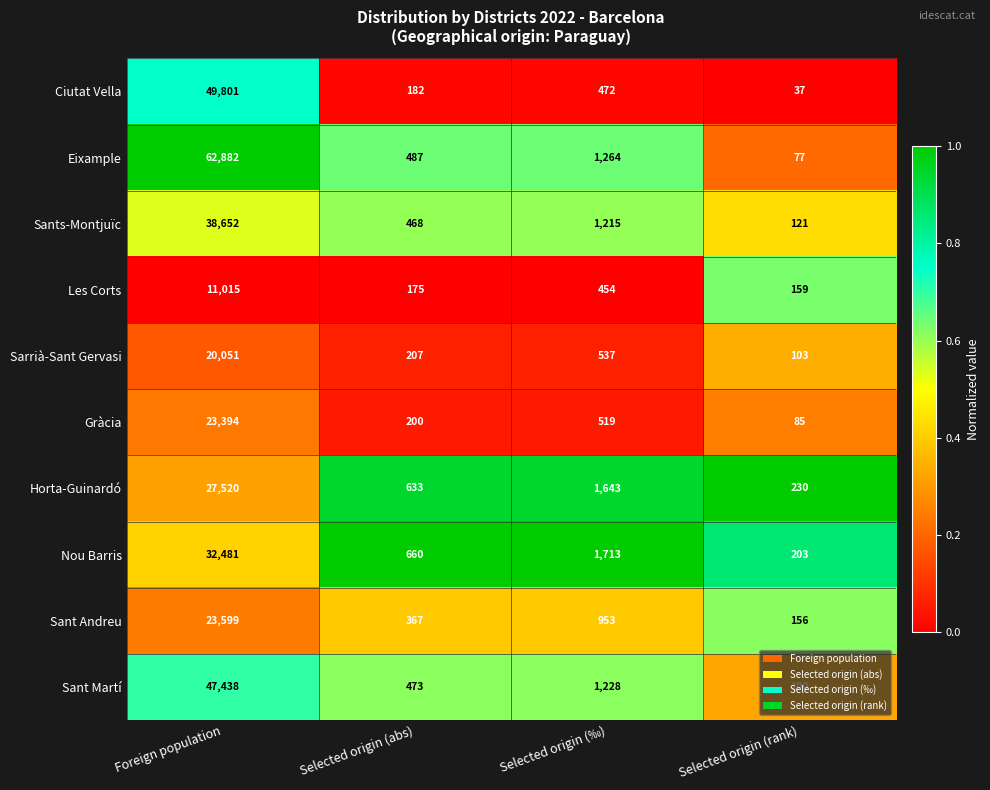

What is the average value of the Les Corts series?

2951